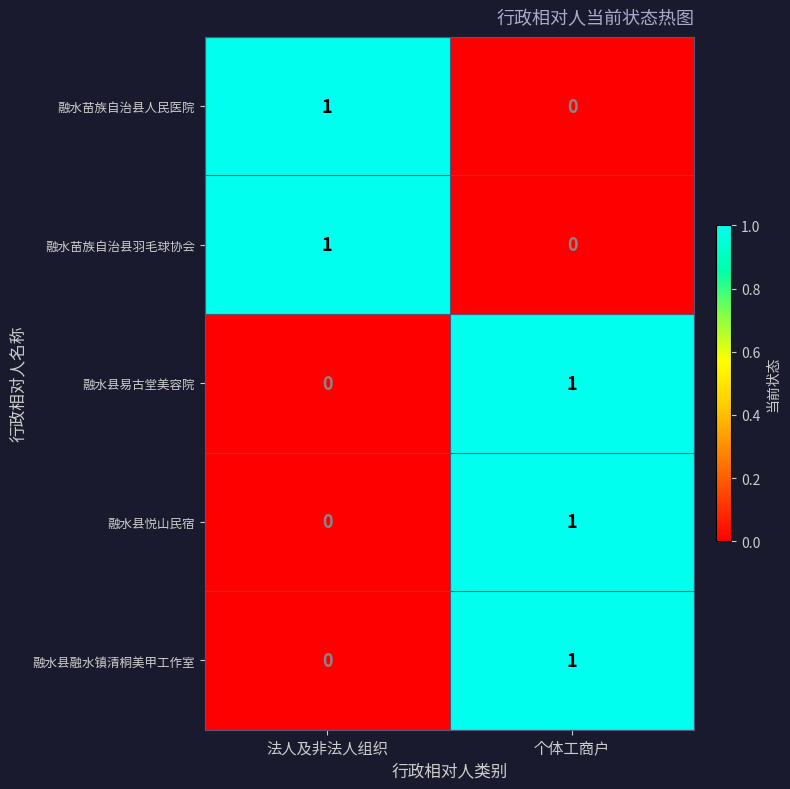

What is the spread (max minus min) of values at 法人及非法人组织?

1